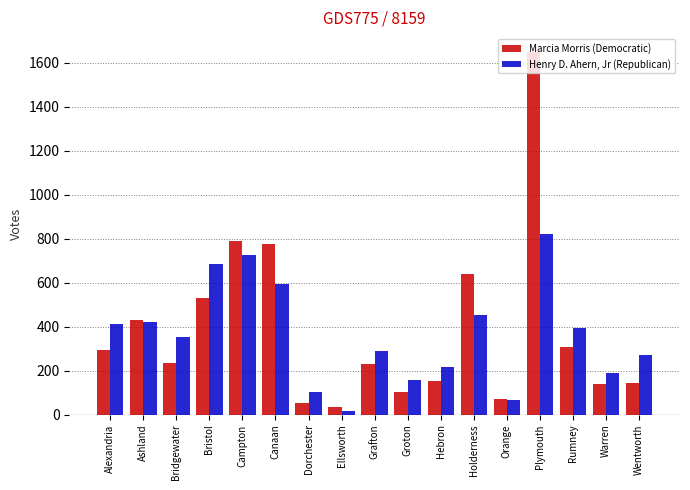

What is the label of the 17th bar from the right?

Alexandria